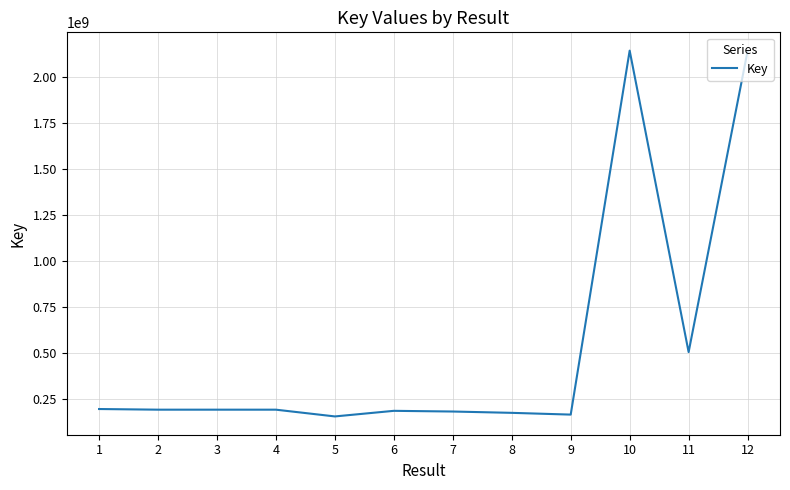

What is the greatest value displayed?

2142065105